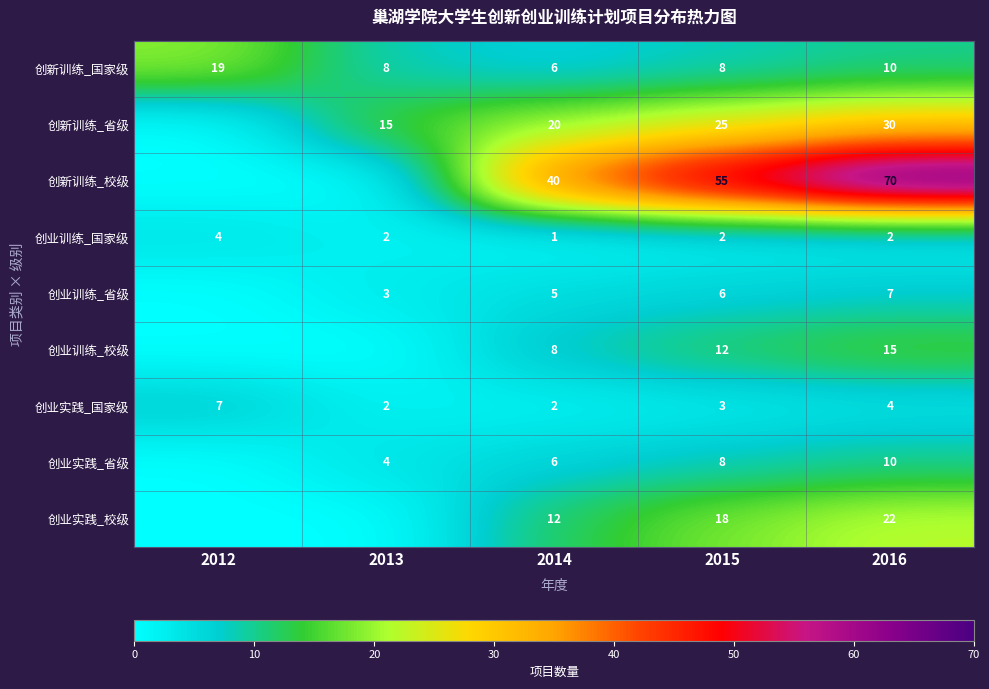

What is the sum of the 创业训练_省级 values at 2016 and 2014?

12